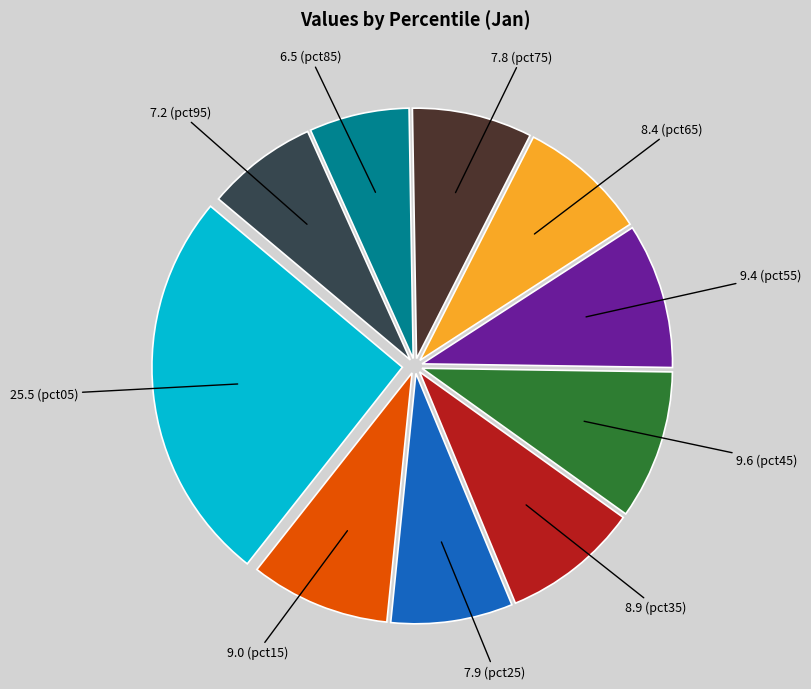

Which has a higher value, 25.5 (pct05) or 6.5 (pct85)?

25.5 (pct05)